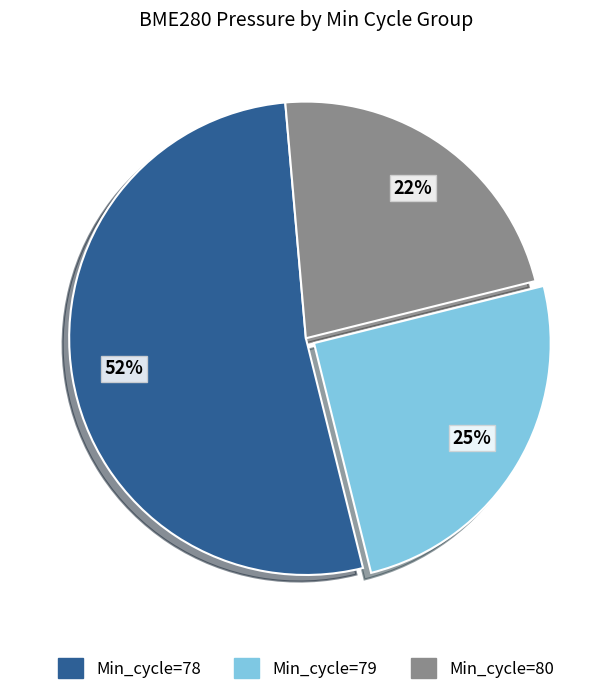

Rank the categories by value from highest to lowest.

Min_cycle=78, Min_cycle=79, Min_cycle=80